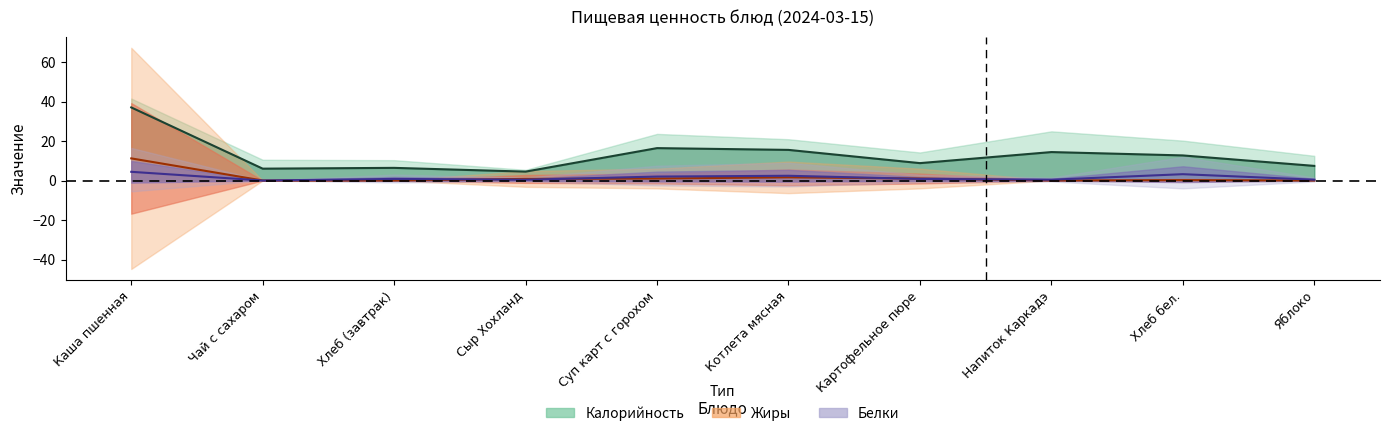

Reading right to left, what are all the values shown in this chart?

Калорийность: Яблоко=7.4	Хлеб бел.=12.7	Напиток Каркадэ=14.4	Картофельное пюре=8.8	Котлета мясная=15.5	Суп карт с горохом=16.4	Сыр Хохланд=4.5	Хлеб (завтрак)=6.4	Чай с сахаром=6.0	Каша пшенная=37.0
Белки: Яблоко=0.4	Хлеб бел.=3.2	Напиток Каркадэ=0.4	Картофельное пюре=0.8	Котлета мясная=2.4	Суп карт с горохом=2.0	Сыр Хохланд=0.4	Хлеб (завтрак)=0.8	Чай с сахаром=0.0	Каша пшенная=4.4
Жиры: Яблоко=0.0	Хлеб бел.=0.2	Напиток Каркадэ=0.0	Картофельное пюре=1.0	Котлета мясная=1.6	Суп карт с горохом=1.0	Сыр Хохланд=0.8	Хлеб (завтрак)=0.0	Чай с сахаром=0.0	Каша пшенная=11.2